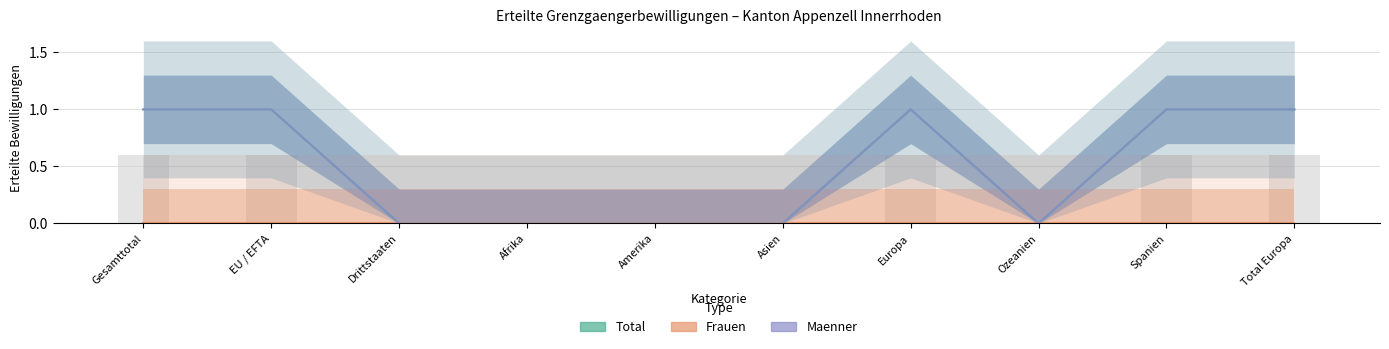

What is the value of the Total bar at the 9th from the left?

1